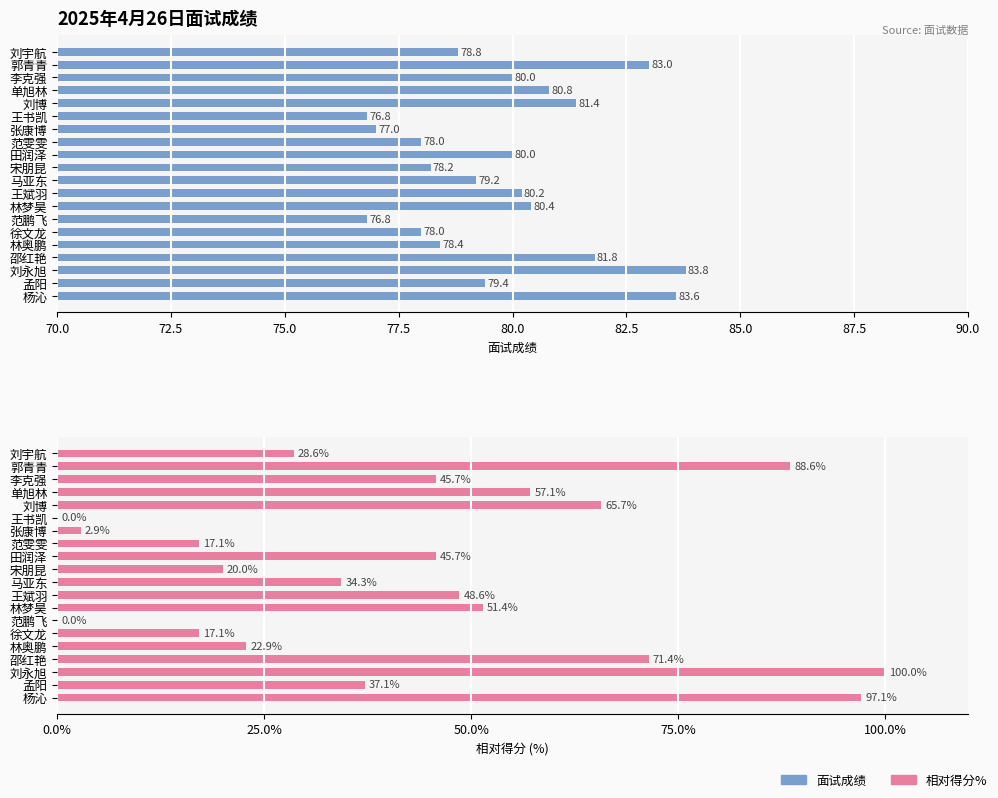

Reading left to right, extract all data points from this chart.

面试成绩: 78.8	83.0	80.0	80.8	81.4	76.8	77.0	78.0	80.0	78.2	79.2	80.2	80.4	76.8	78.0	78.4	81.8	83.8	79.4	83.6
相对得分%: 28.6	88.6	45.7	57.1	65.7	0.0	2.9	17.1	45.7	20.0	34.3	48.6	51.4	0.0	17.1	22.9	71.4	100.0	37.1	97.1